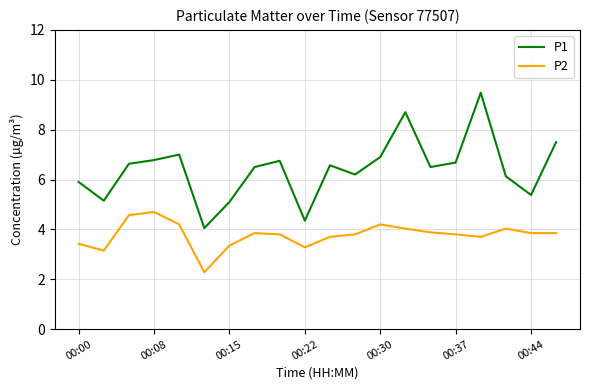

Which series has the widest spread of values?

P1